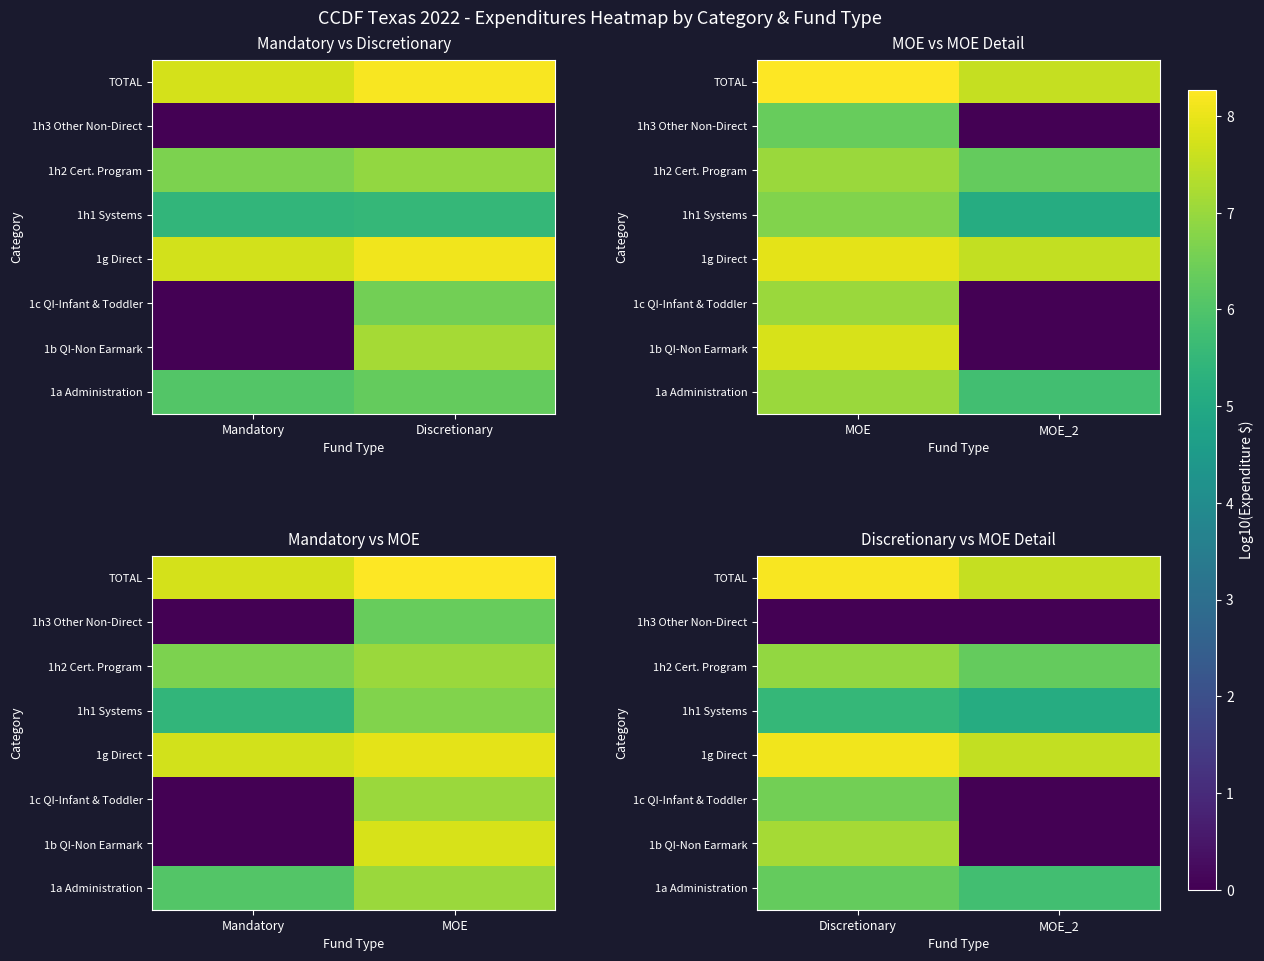

True or false: 1g Direct has a value of 4.3 at MOE_2.

False